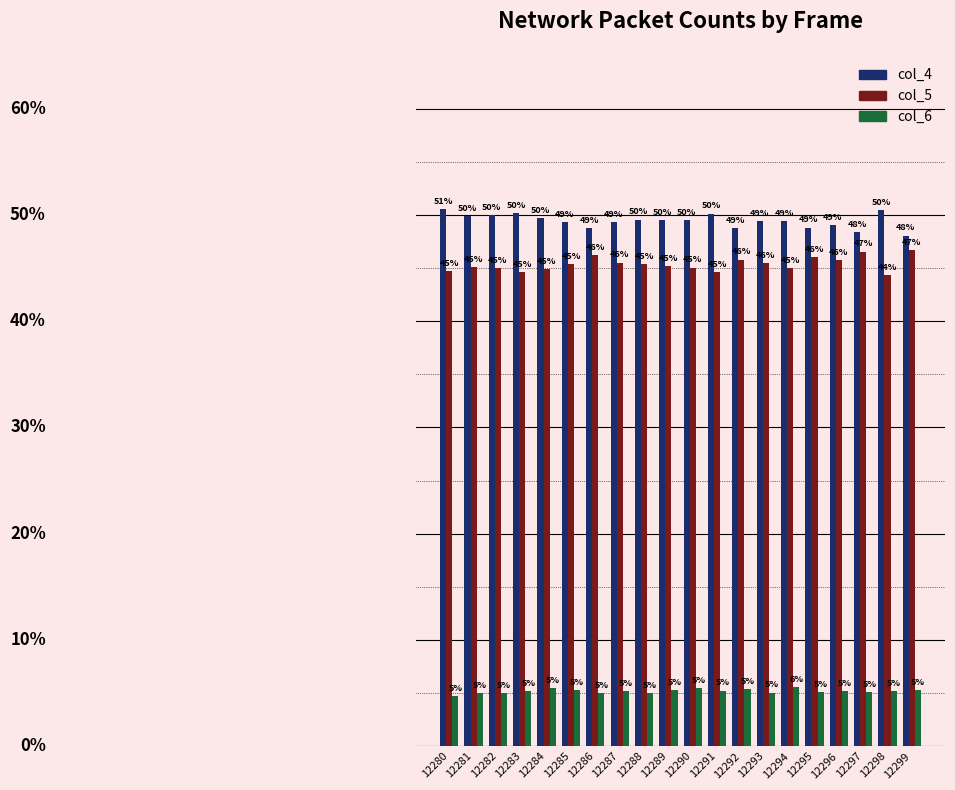

At 12287, list the series in order from largest to smallest.

col_4, col_5, col_6